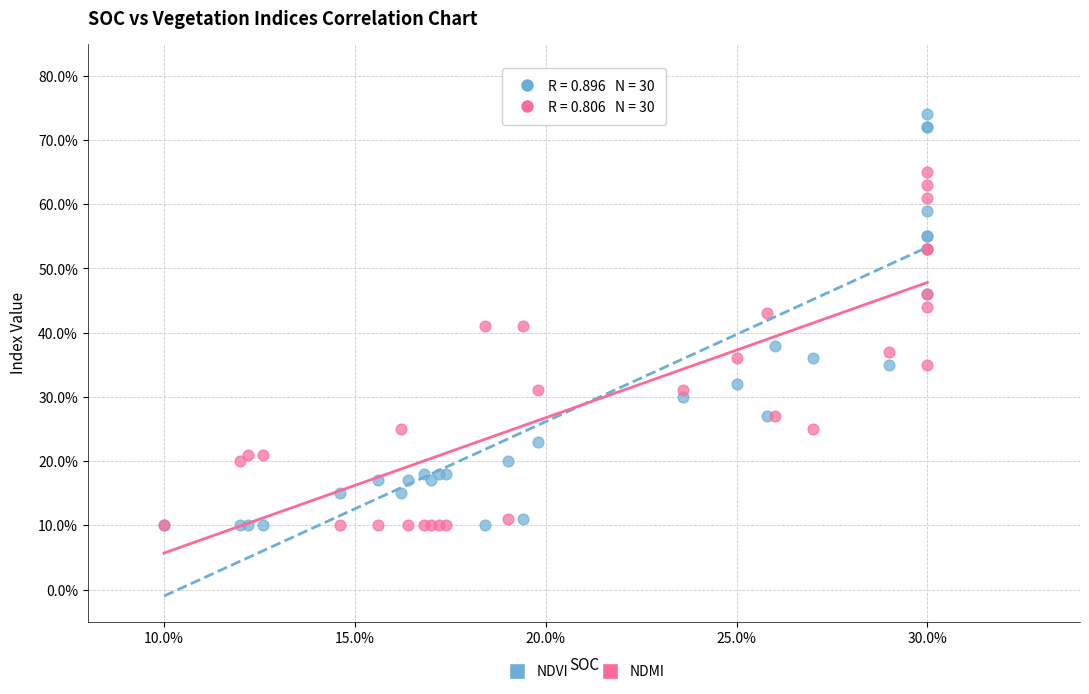

Which series has the widest spread of Y values?

NDVI